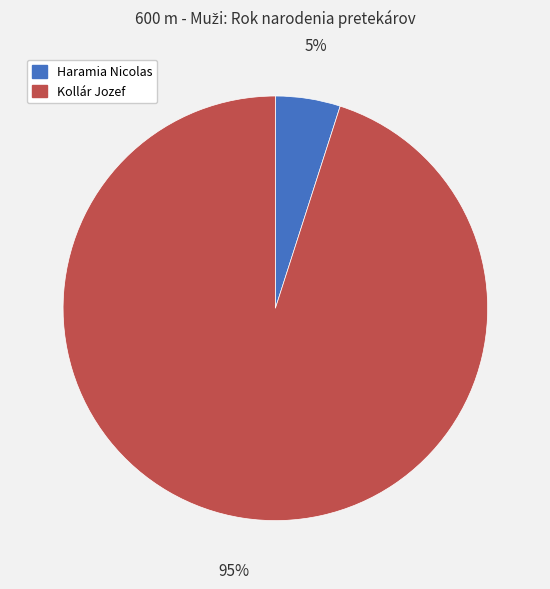

Is it true that Haramia Nicolas is 5% of the pie?

True